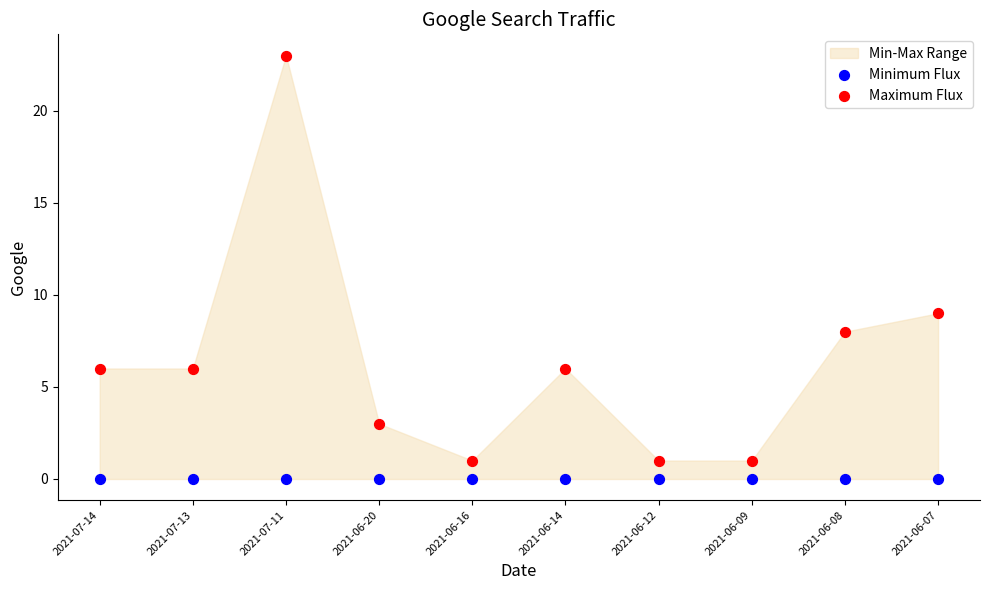

In the Maximum Flux series, what Y value is closest to 12?

9